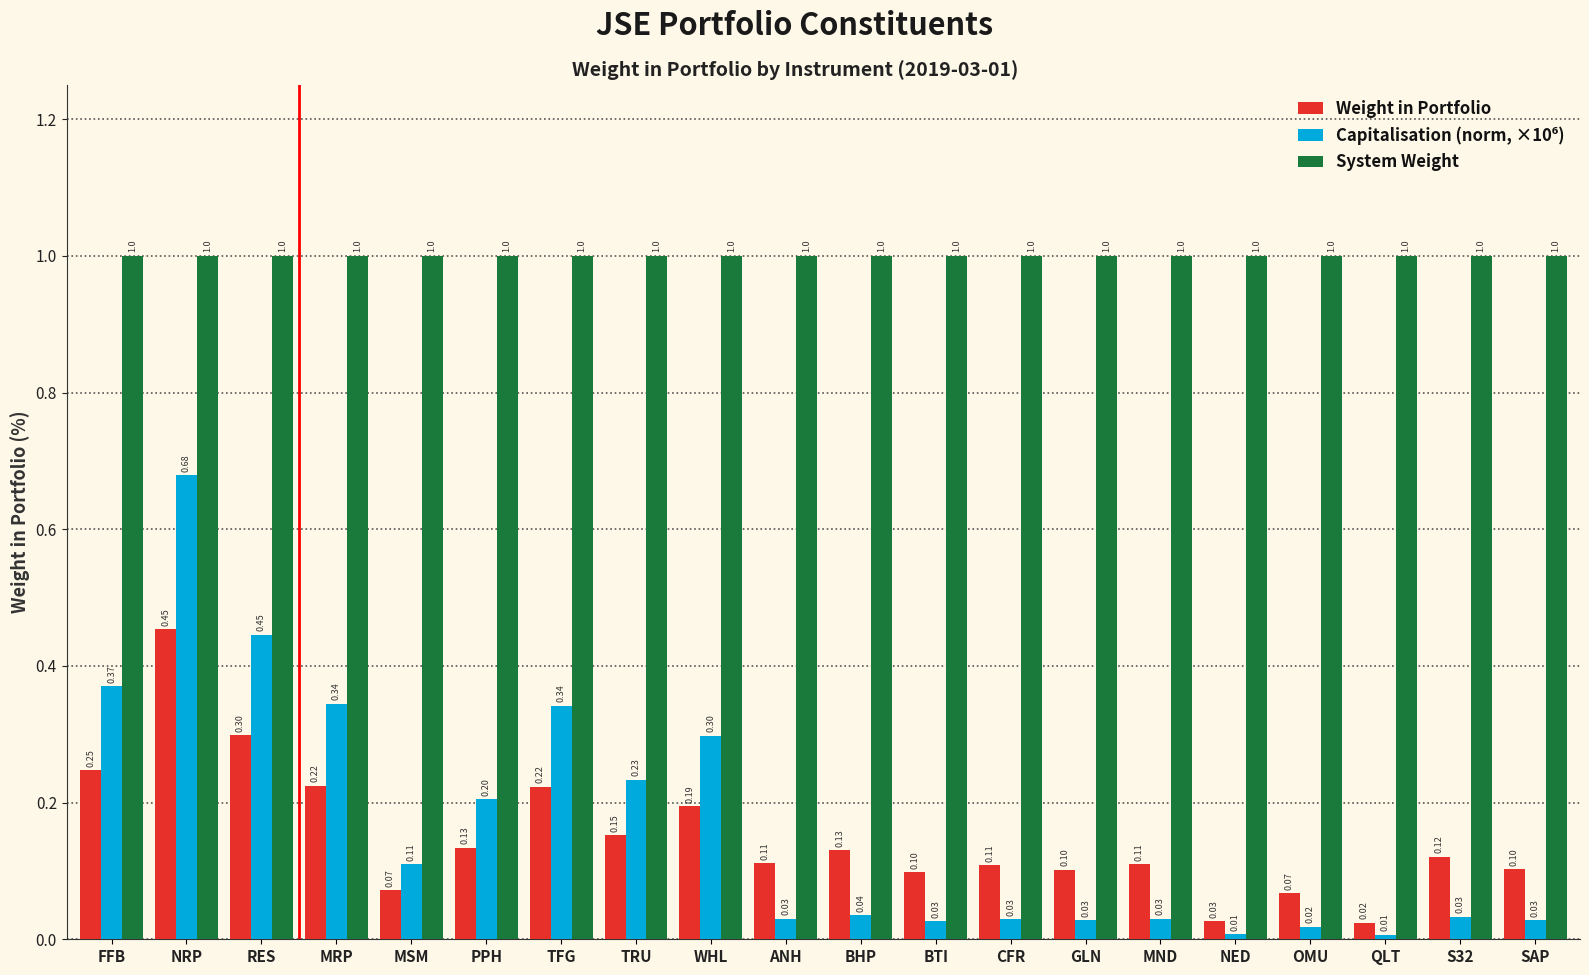

Read the System Weight value at CFR.

1.0